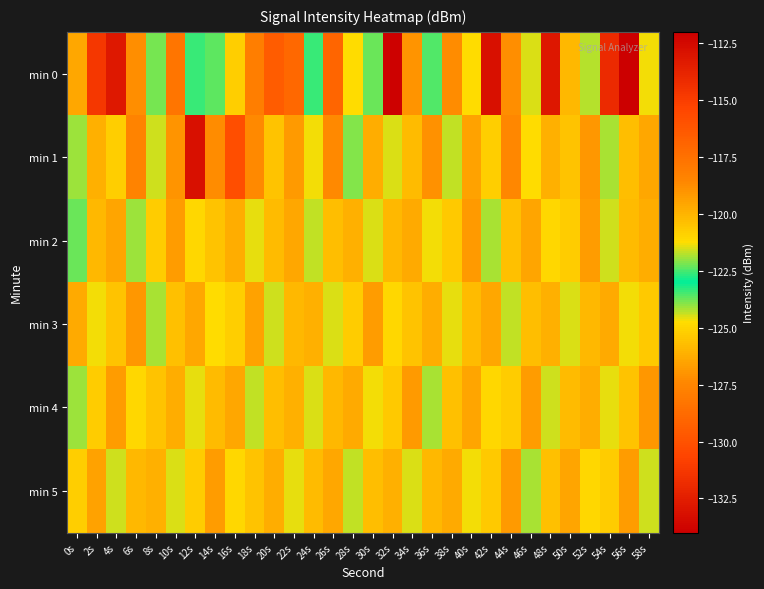

Which series has the widest spread of values?

min 0